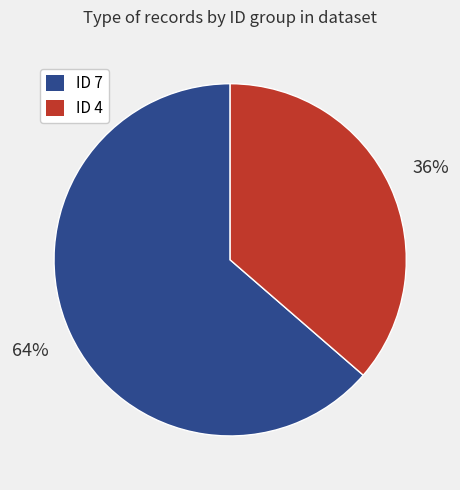

Which slice is the smallest?

ID 4